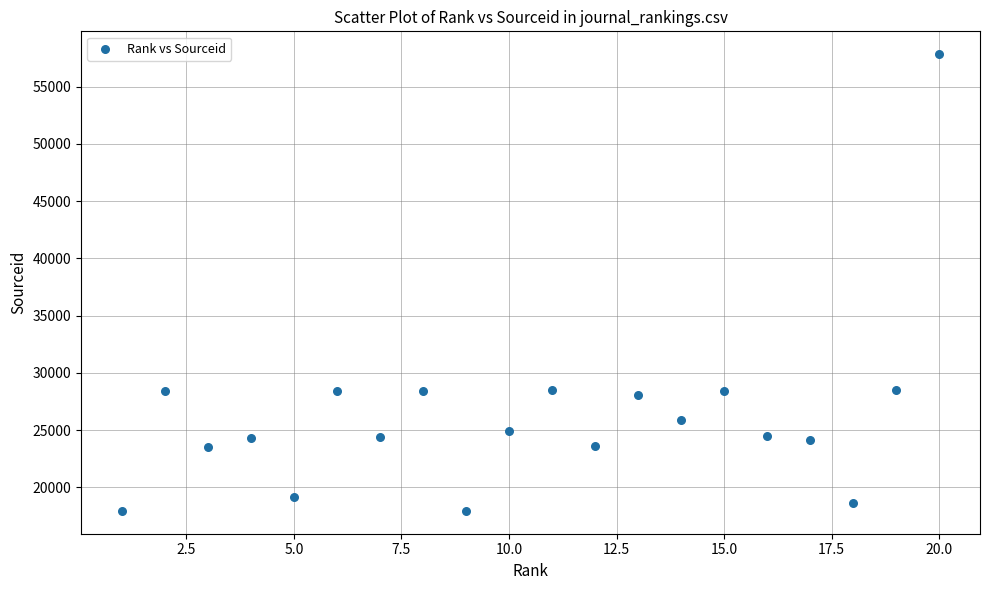

What is the range of X values (max minus min)?

19